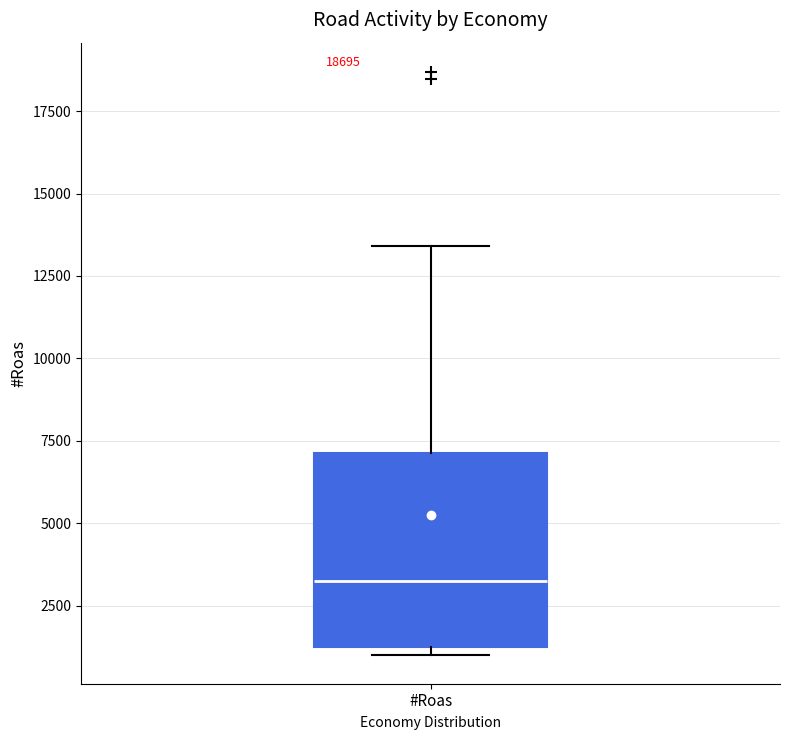

Read this box plot against the y-axis: the position of the median line, the range covered by the box, and the ends of both whiskers. The values are not printed on the chart, so give them approximately, as read against the axis.

median 3500, box 1500 to 7000, whiskers 1000 to 13500